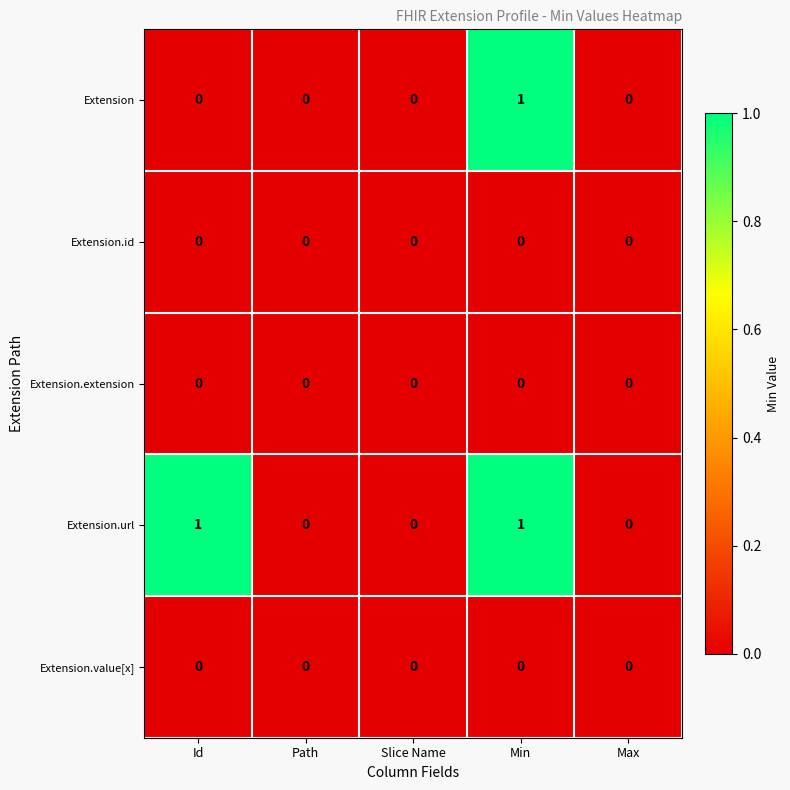

True or false: Extension.url has a value of 0 at Path.

True